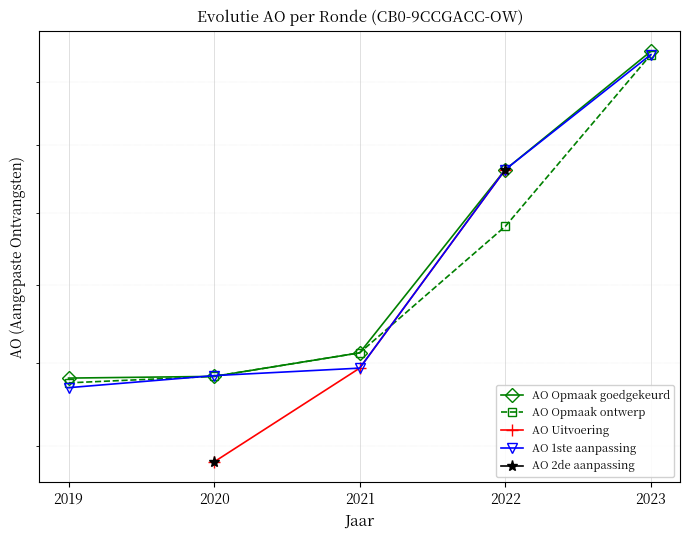

How many AO Uitvoering values are between 2364525 and 3126412?

3